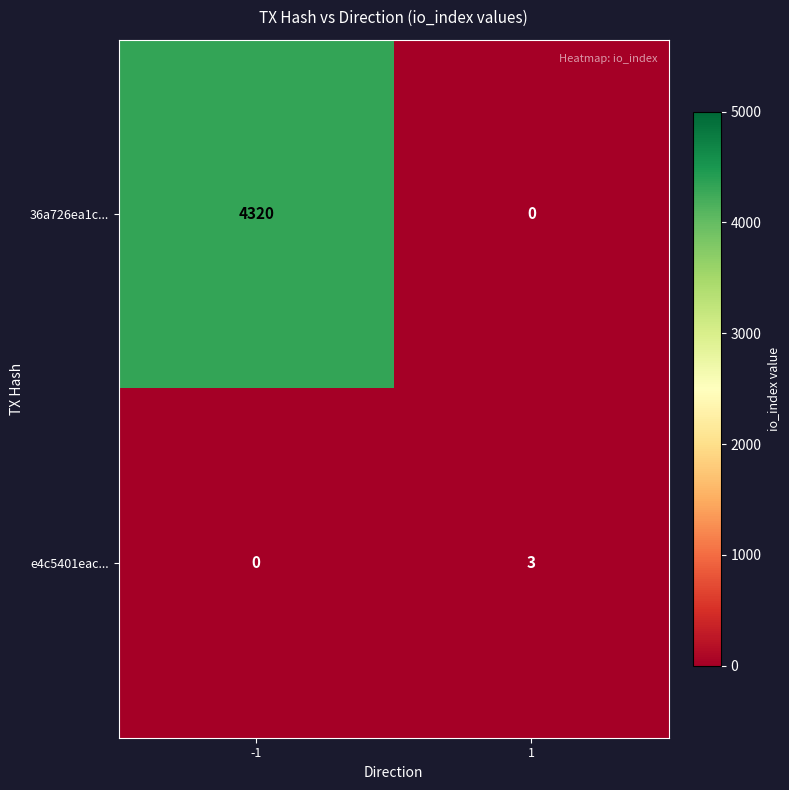

What is the average value of the 36a726ea1c... series?

2160